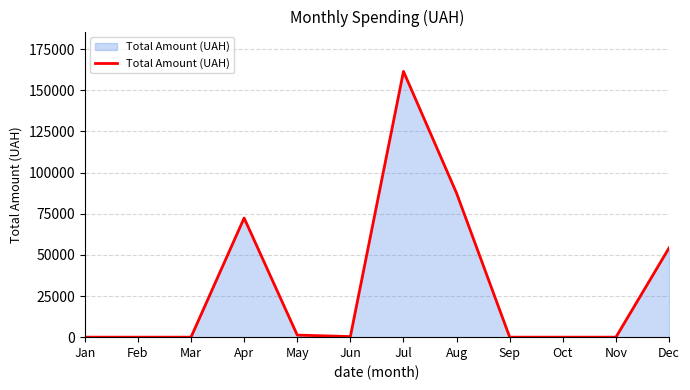

At which category does the chart reach its peak across all series?

Jul